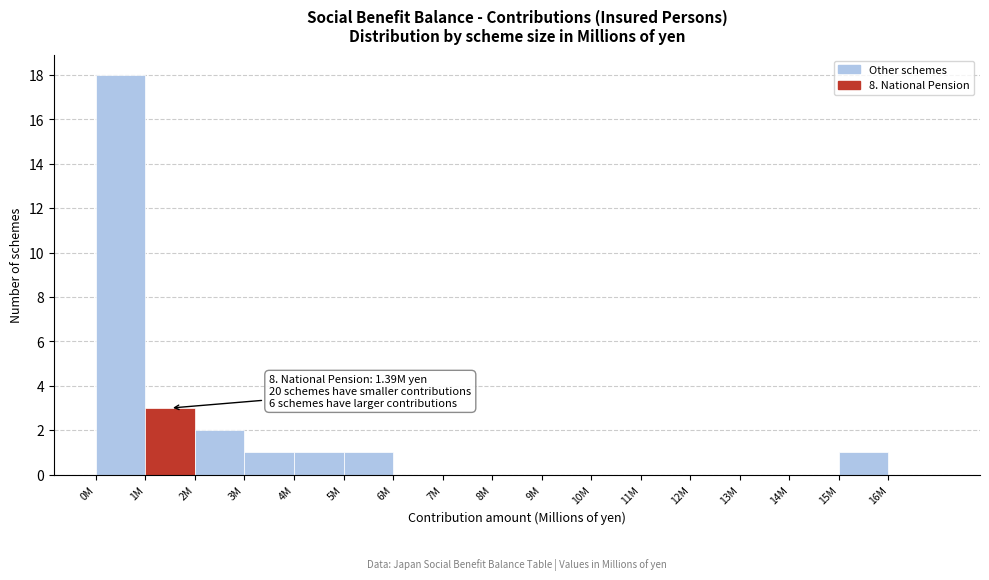

Reading right to left, extract all data points from this chart.

16M=0	15M=1	14M=0	13M=0	12M=0	11M=0	10M=0	9M=0	8M=0	7M=0	6M=0	5M=1	4M=1	3M=1	2M=2	1M=3	0M=18